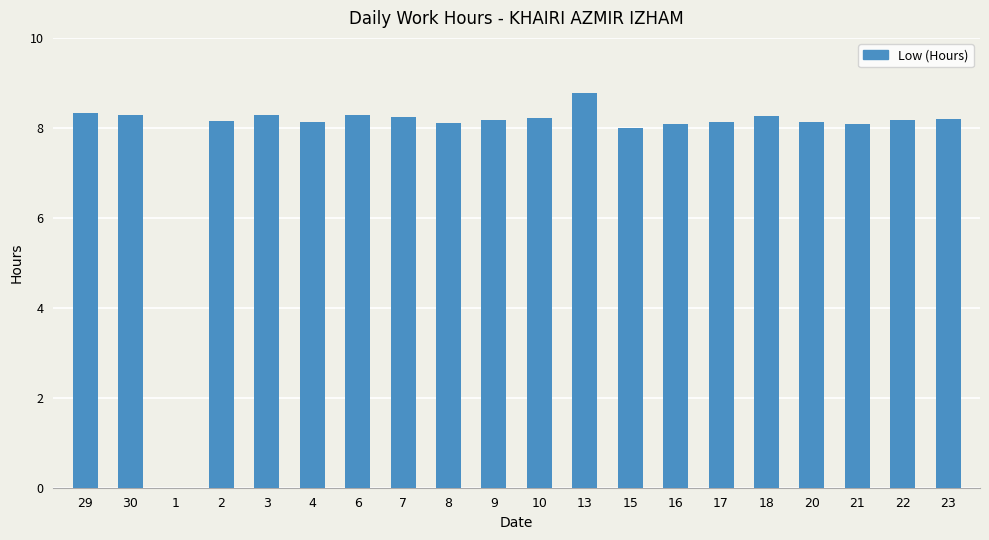

What is the difference between the values at 6 and 9?

0.1